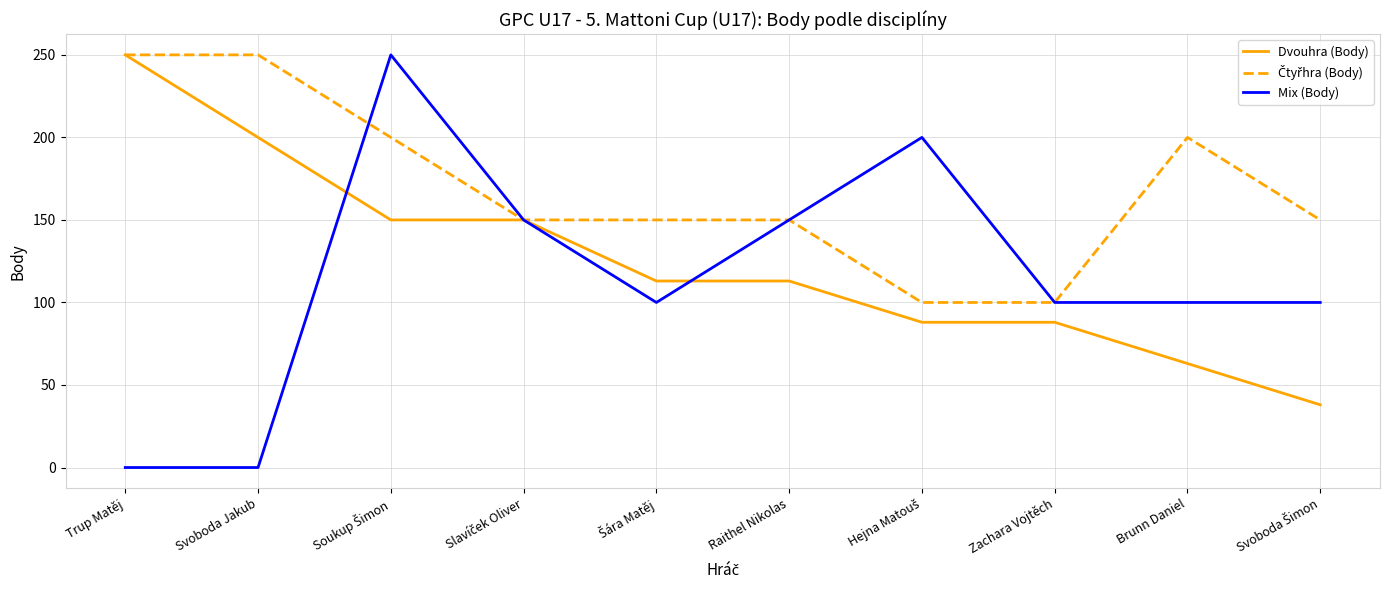

Which series has the widest spread of values?

Mix (Body)